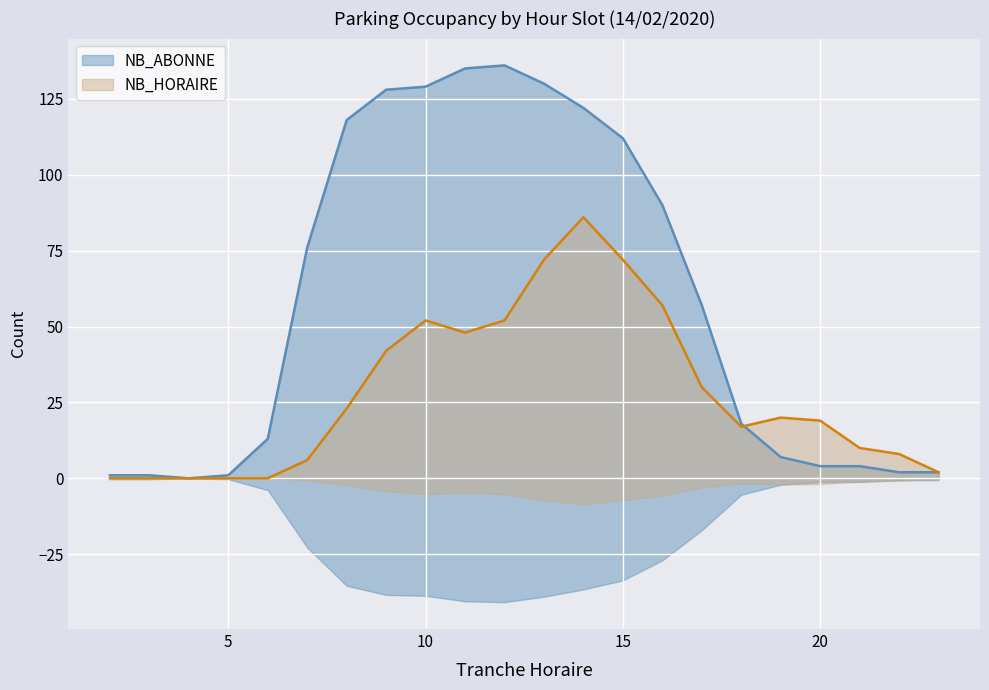

In NB_HORAIRE, how many points are lower than both neighbors (excluding endpoints)?

2